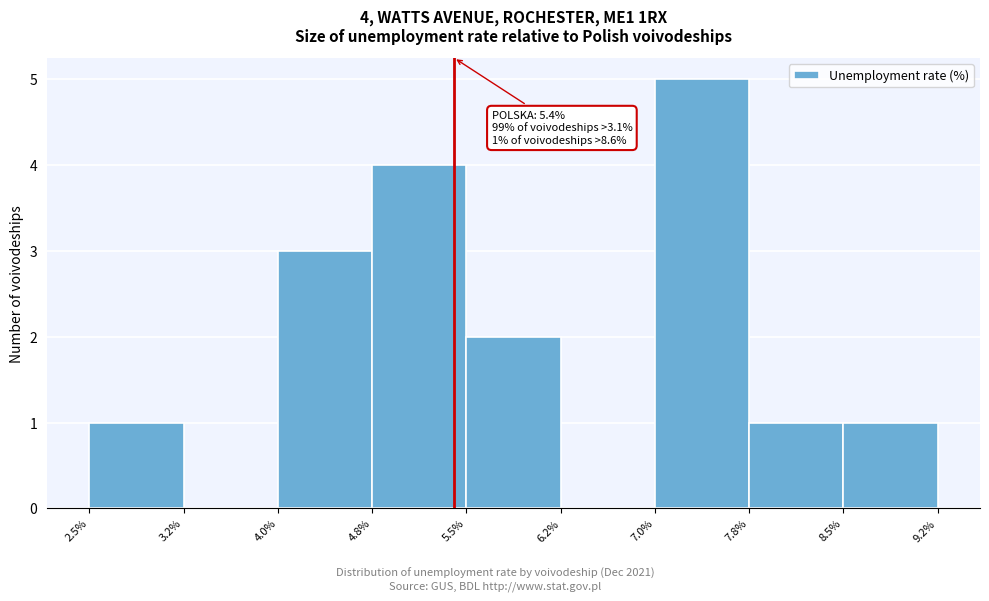

Over which range of the x-axis is the bar tallest?

7.0% to 7.8%